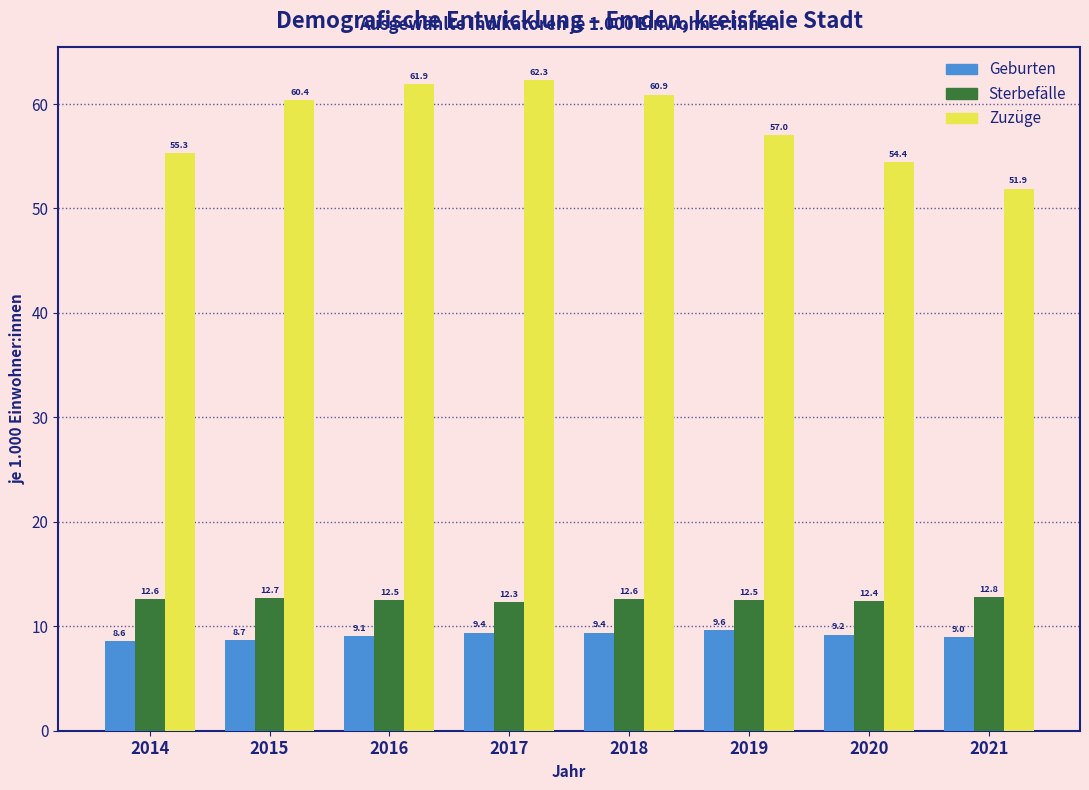

Reading right to left, transcribe all the data shown in this chart.

Geburten: 2021=9.0	2020=9.2	2019=9.6	2018=9.4	2017=9.4	2016=9.1	2015=8.7	2014=8.6
Sterbefälle: 2021=12.8	2020=12.4	2019=12.5	2018=12.6	2017=12.3	2016=12.5	2015=12.7	2014=12.6
Zuzüge: 2021=51.9	2020=54.4	2019=57.0	2018=60.9	2017=62.3	2016=61.9	2015=60.4	2014=55.3